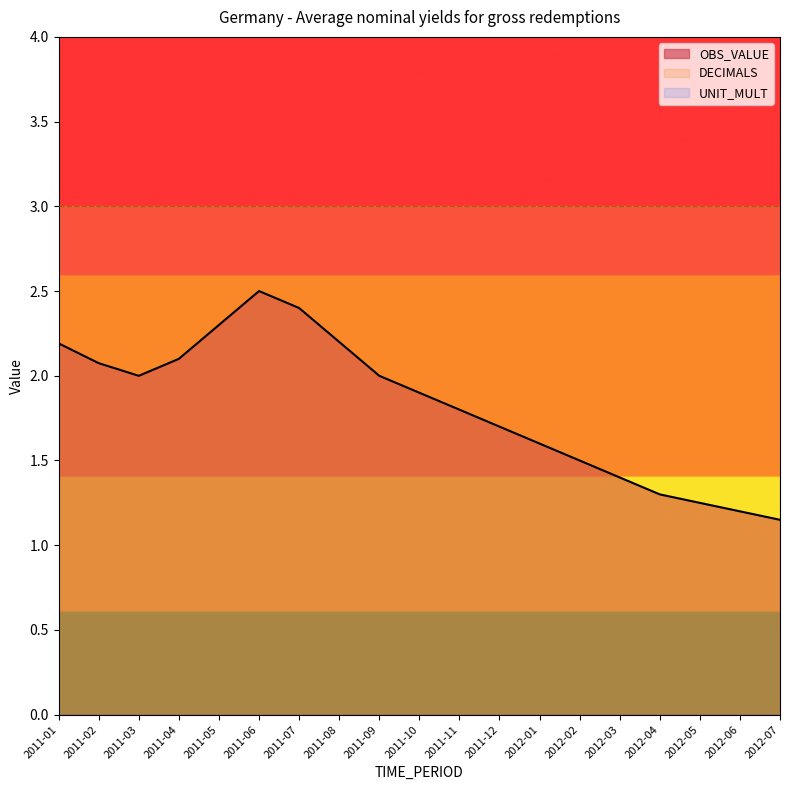

What is the sum of the OBS_VALUE values at 2011-07 and 2011-04?

4.5